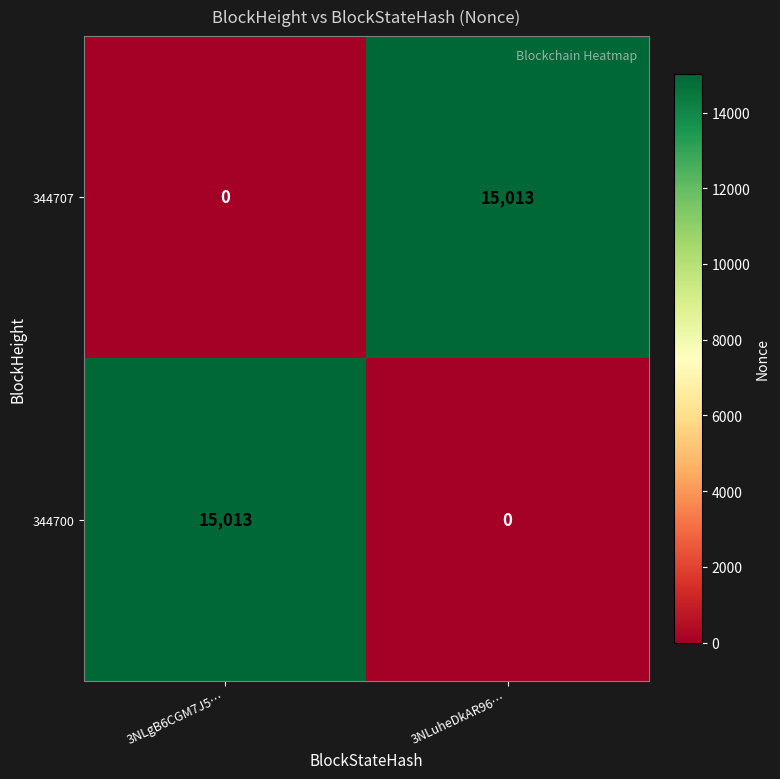

Reading left to right, what are all the values shown in this chart?

344707: 0	15013
344700: 15013	0